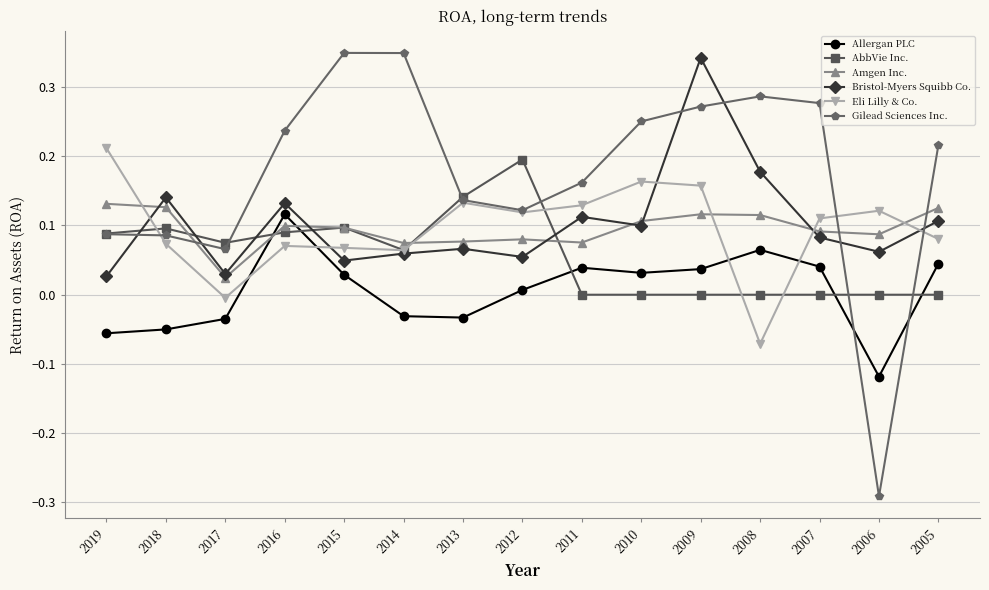

What is the total value across all series at 2015?

0.7